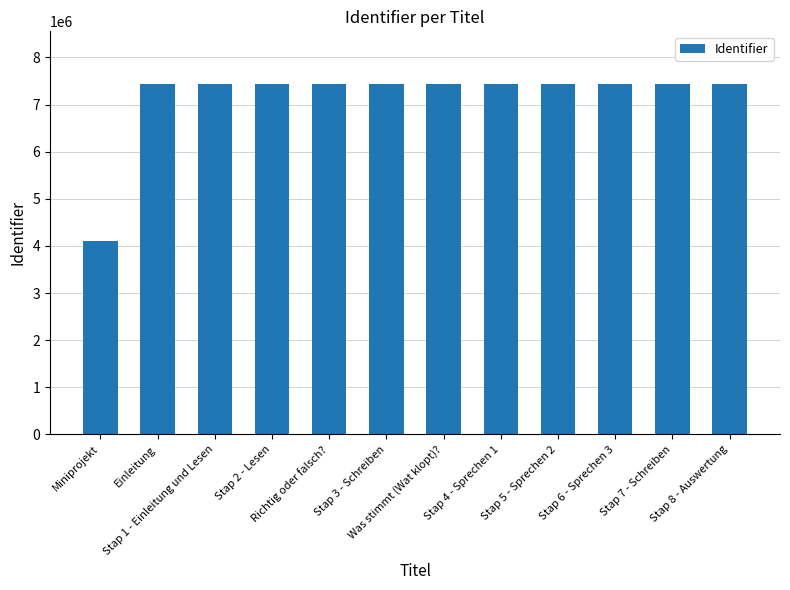

What is the sum of the values at Stap 3 - Schreiben and Stap 4 - Sprechen 1?

14877347